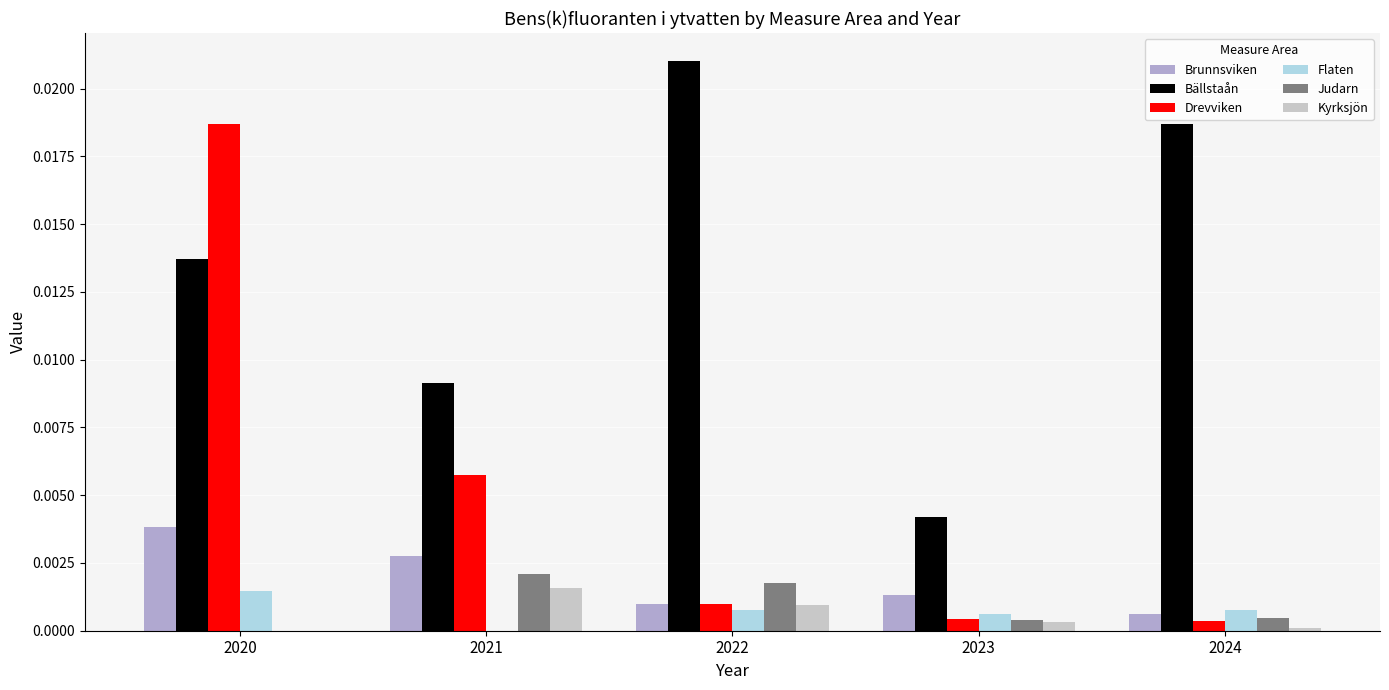

At which label is Judarn closest to 0?

2020